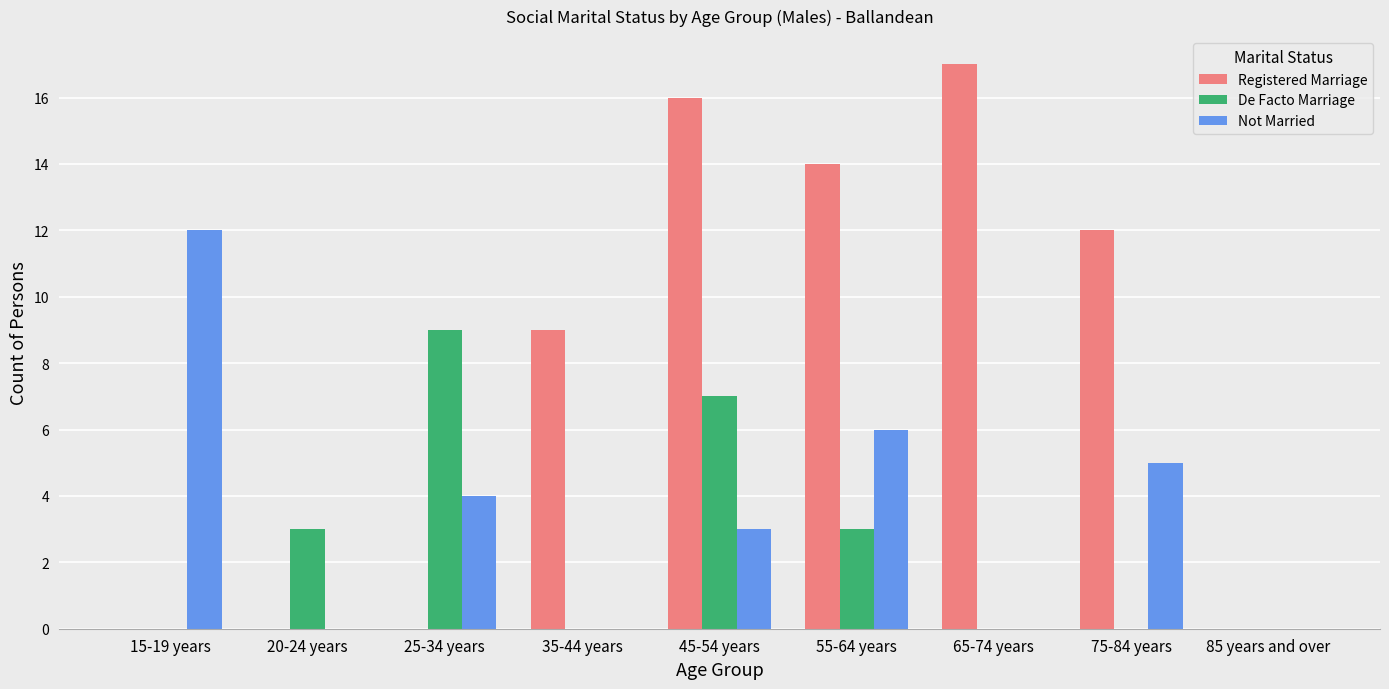

How many distinct data groups are displayed?

3